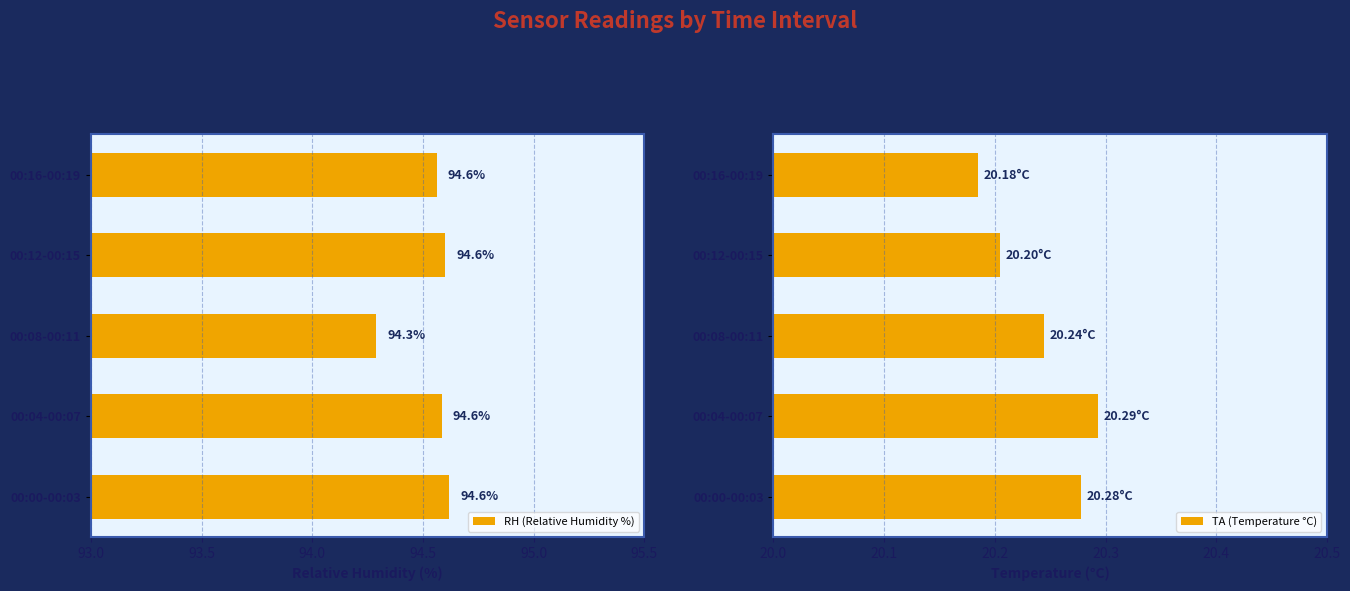

At how many categories does at least one series exceed 41?

5